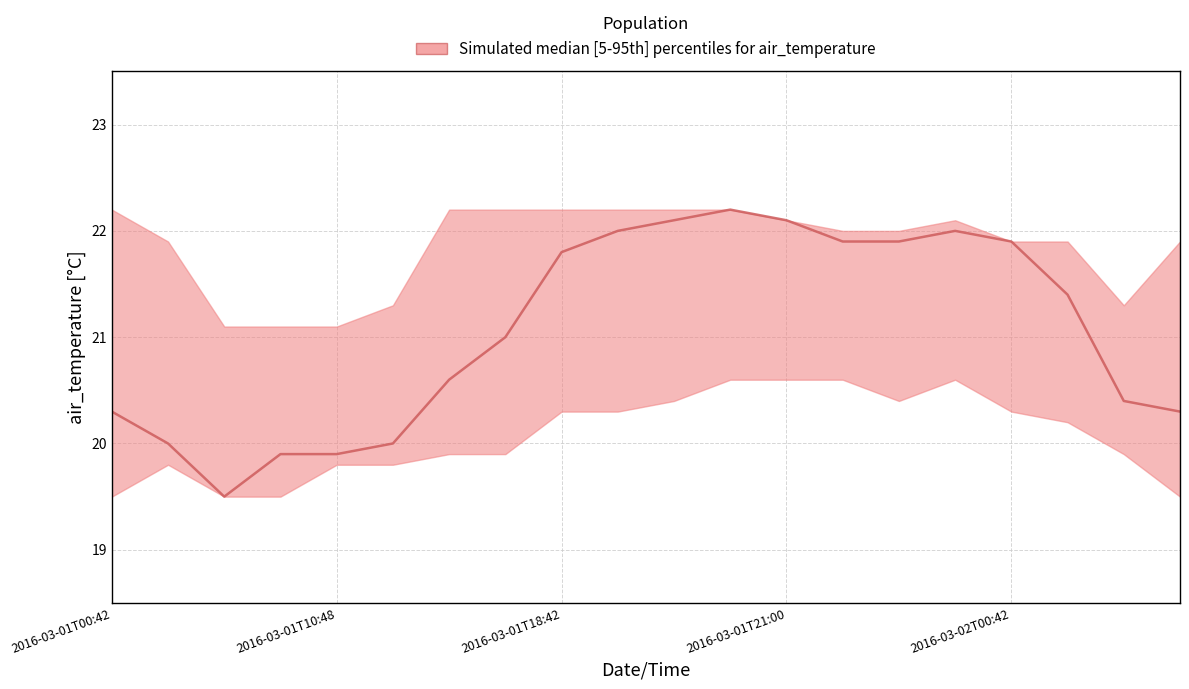

Rank the series by their maximum value, from lowest to highest.

lower, median, upper